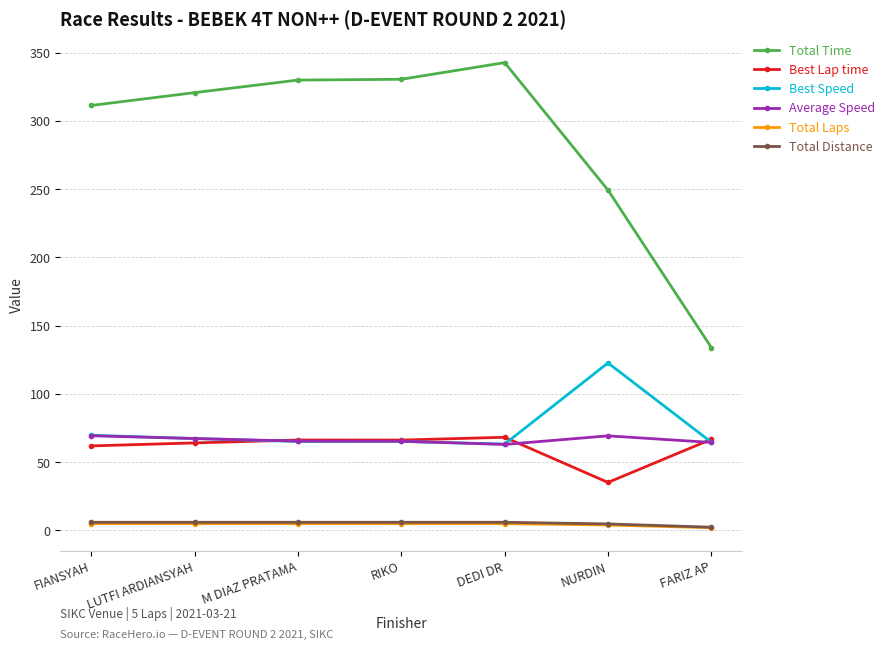

True or false: Average Speed and Total Distance intersect in this chart.

False